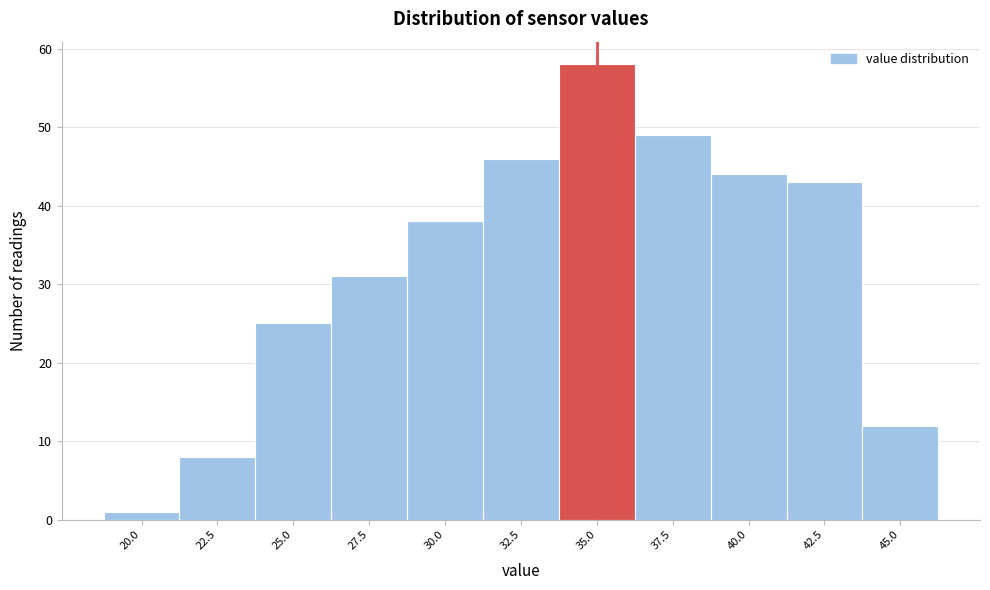

Reading left to right, extract all data points from this chart.

1	8	25	31	38	46	58	49	44	43	12